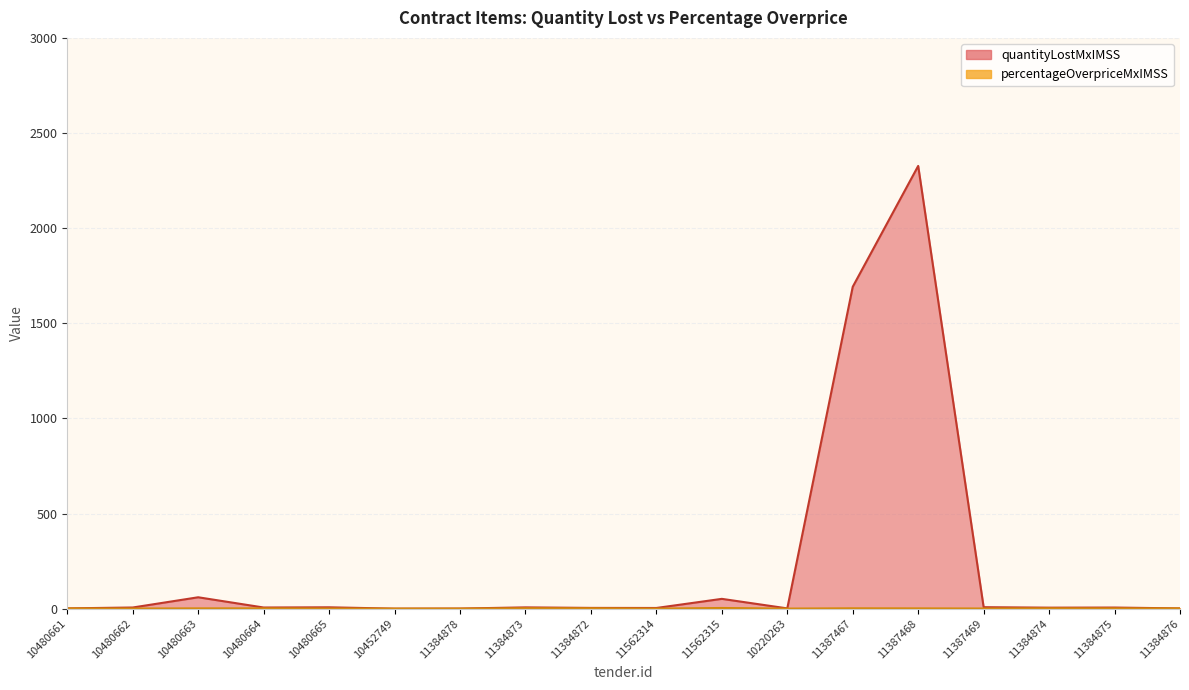

At 11562315, list the series in order from smallest to largest.

contracts.items.unit.value.percentageOverpriceMxIMSS, contracts.items.unit.value.quantityLostMxIMSS